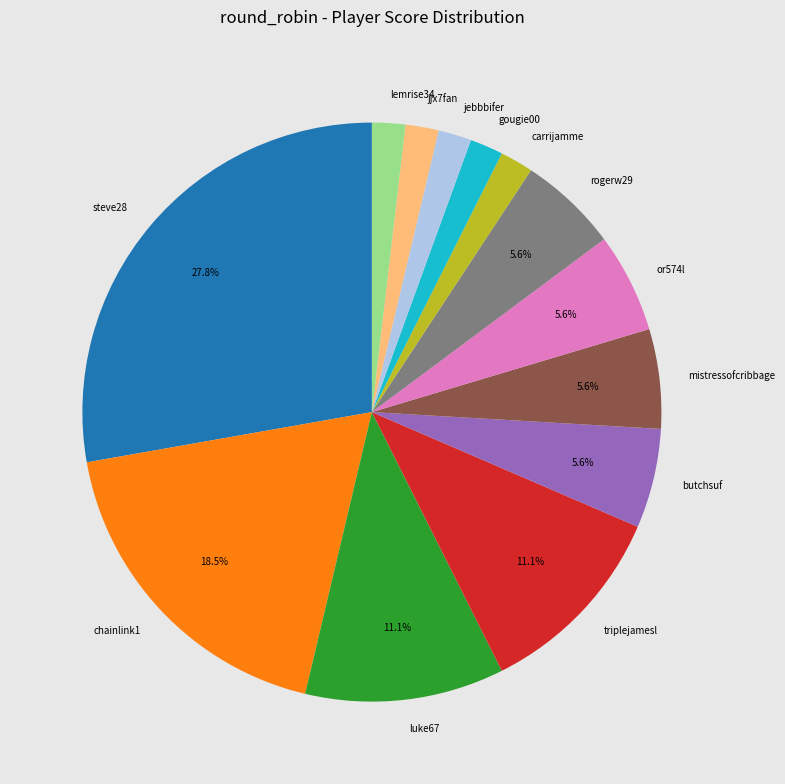

The jebbbifer slice represents 2% of the pie. True or false?

True